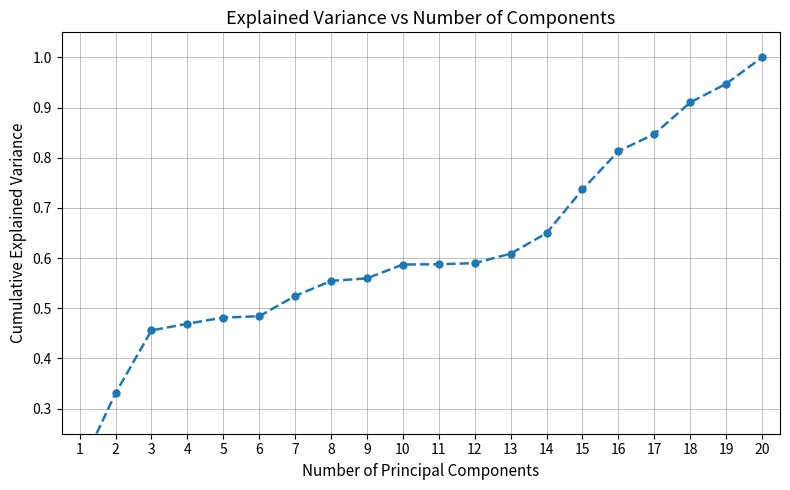

List the labels in order of value, smallest first.

1, 2, 3, 4, 5, 6, 7, 8, 9, 10, 11, 12, 13, 14, 15, 16, 17, 18, 19, 20